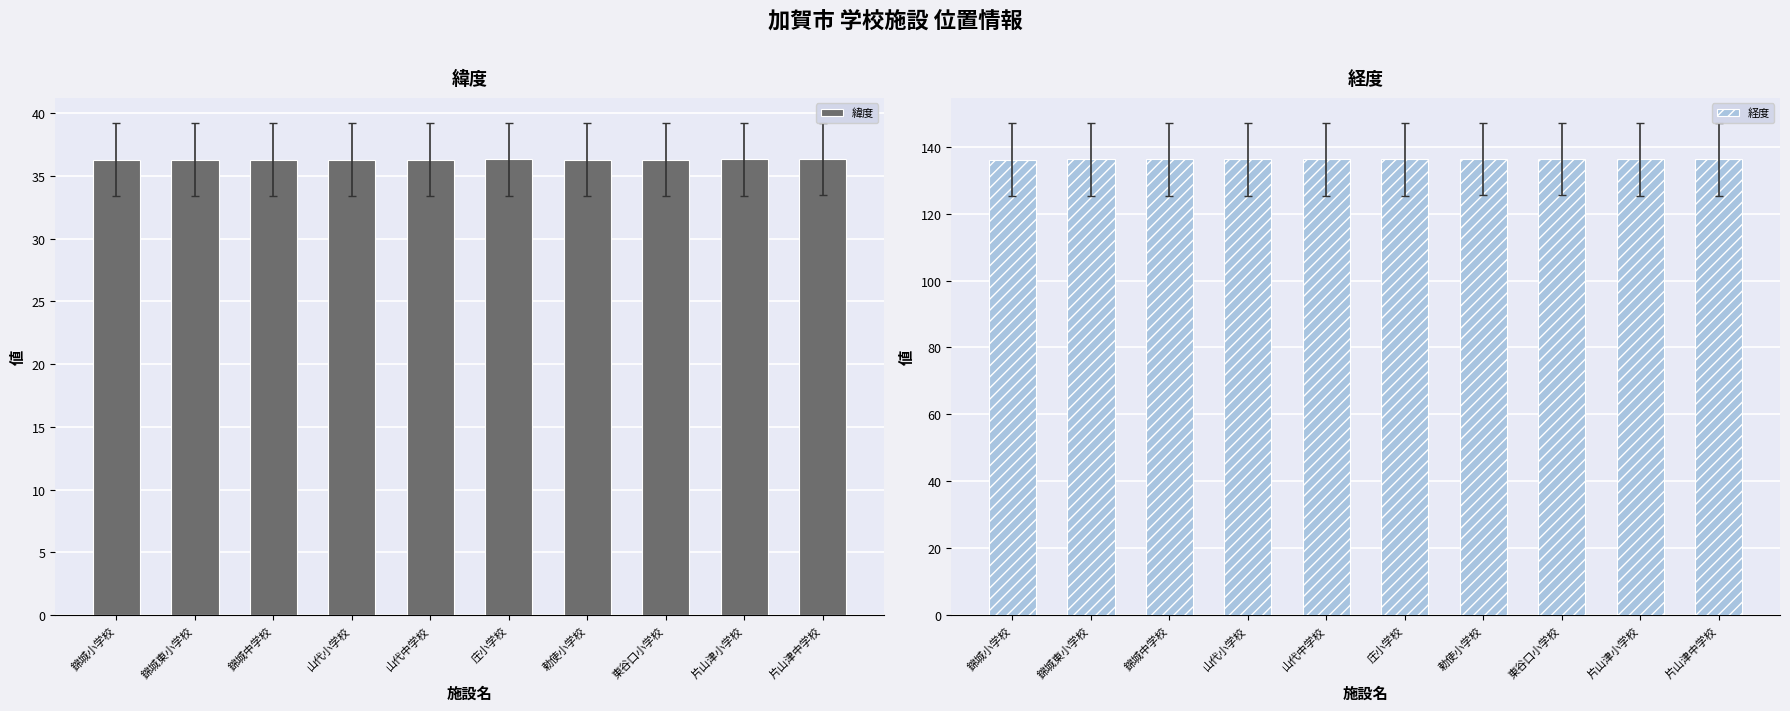

What is the label of the 7th bar from the left?

勅使小学校